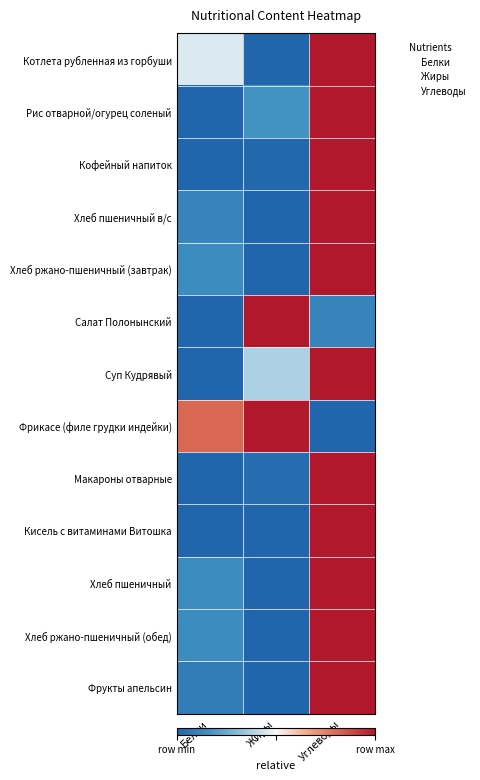

Rank the series by their maximum value, from highest to lowest.

Рис отварной/огурец соленый, Макароны отварные, Кисель с витаминами Витошка, Кофейный напиток, Хлеб пшеничный, Хлеб ржано-пшеничный (завтрак), Хлеб ржано-пшеничный (обед), Салат Полонынский, Хлеб пшеничный в/с, Фрикасе (филе грудки индейки), Фрукты апельсин, Суп Кудрявый, Котлета рубленная из горбуши